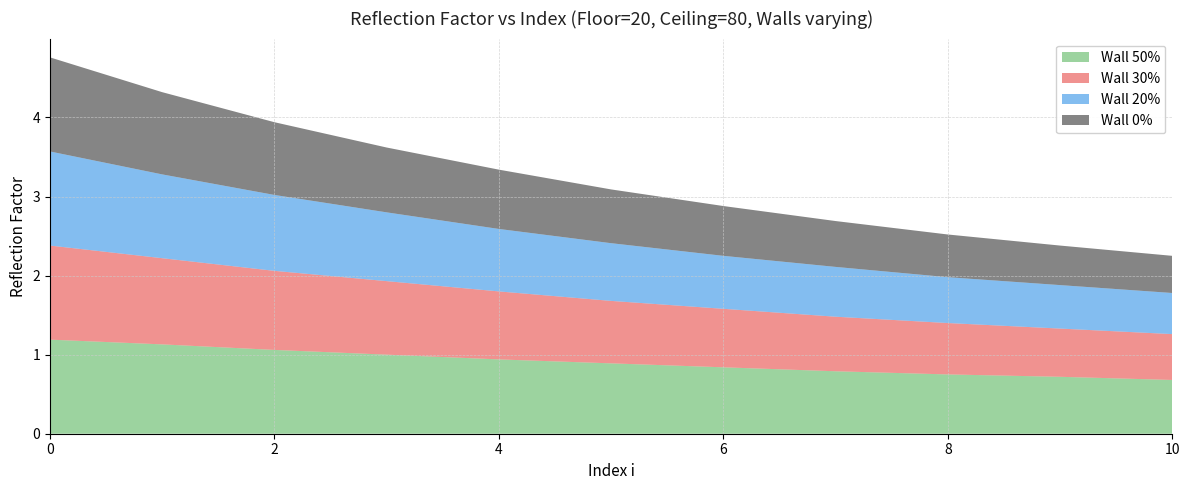

Reading left to right, transcribe all the data shown in this chart.

Wall 50%: 0=1.2	1=1.1	2=1.1	3=1.0	4=0.9	5=0.9	6=0.8	7=0.8	8=0.8	9=0.7	10=0.7
Wall 30%: 0=1.2	1=1.1	2=1.0	3=0.9	4=0.9	5=0.8	6=0.7	7=0.7	8=0.7	9=0.6	10=0.6
Wall 20%: 0=1.2	1=1.1	2=1.0	3=0.9	4=0.8	5=0.7	6=0.7	7=0.6	8=0.6	9=0.6	10=0.5
Wall 0%: 0=1.2	1=1.0	2=0.9	3=0.8	4=0.8	5=0.7	6=0.6	7=0.6	8=0.5	9=0.5	10=0.5